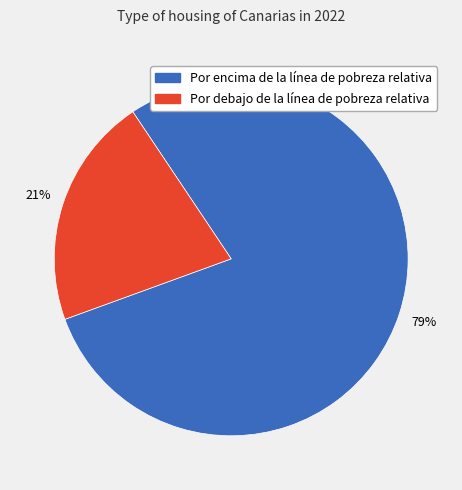

To the nearest percent, what is the average slice percentage?

50%